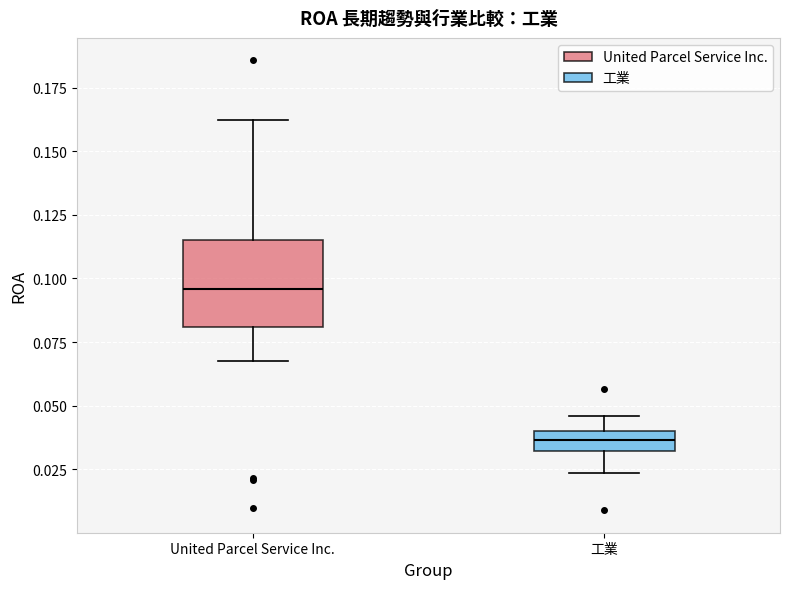

Reading left to right, read every box against the y-axis: the position of its median line, the range the box covers, and the ends of its whiskers. The values are not printed on the chart, so give them approximately, as read against the axis.

United Parcel Service Inc.: median 0.095, box 0.080 to 0.115, whiskers 0.070 to 0.160
工業: median 0.035, box 0.030 to 0.040, whiskers 0.025 to 0.045